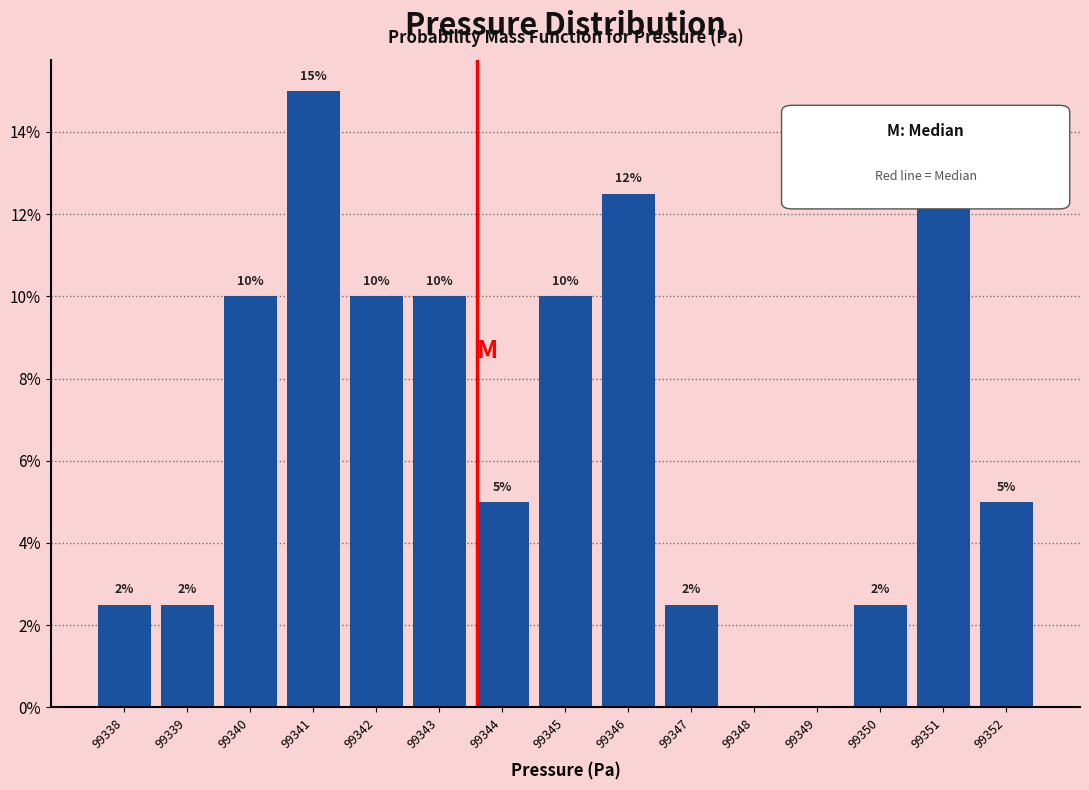

What is the greatest value displayed?

15.0